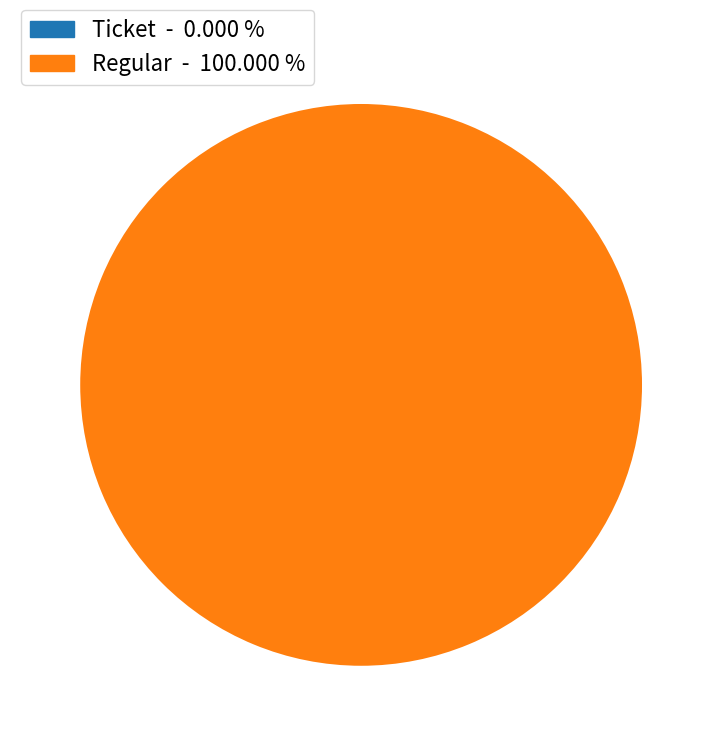

To the nearest percent, what is the difference between the Ticket (io_index=0) and Regular (io_index=17) slice percentages?

100%